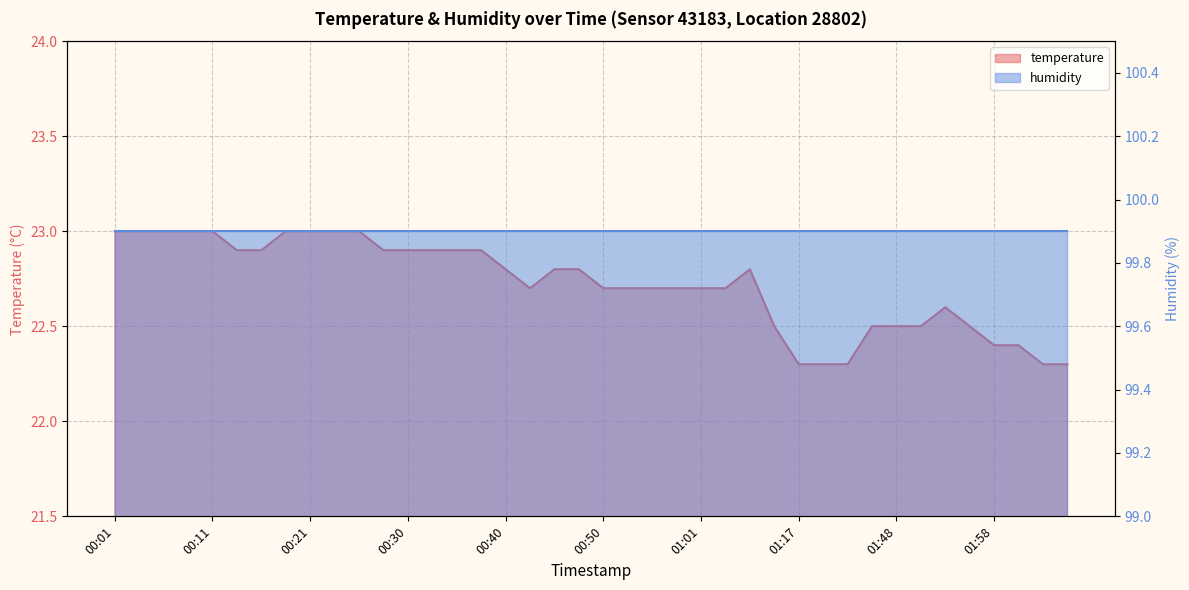

How many values are between 22 and 23?

40